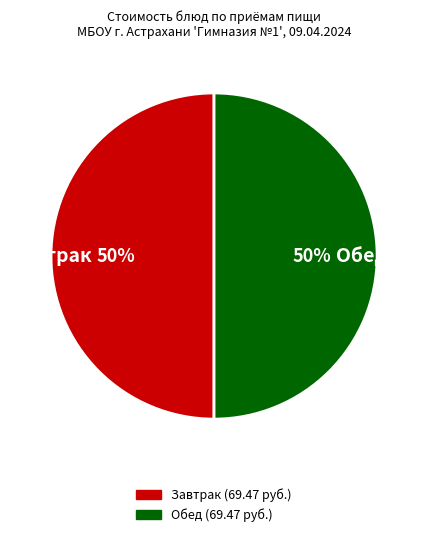

To the nearest percent, what is the average slice percentage?

50%